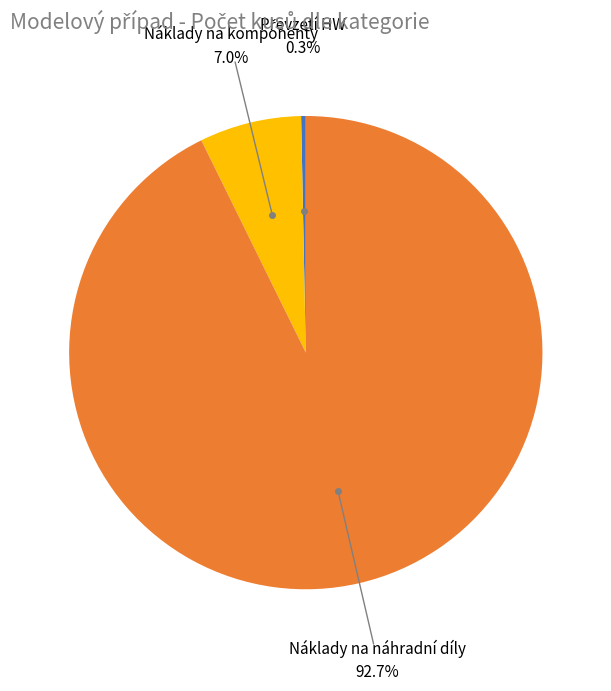

What is the largest slice in the pie chart?

Náklady na náhradní díly